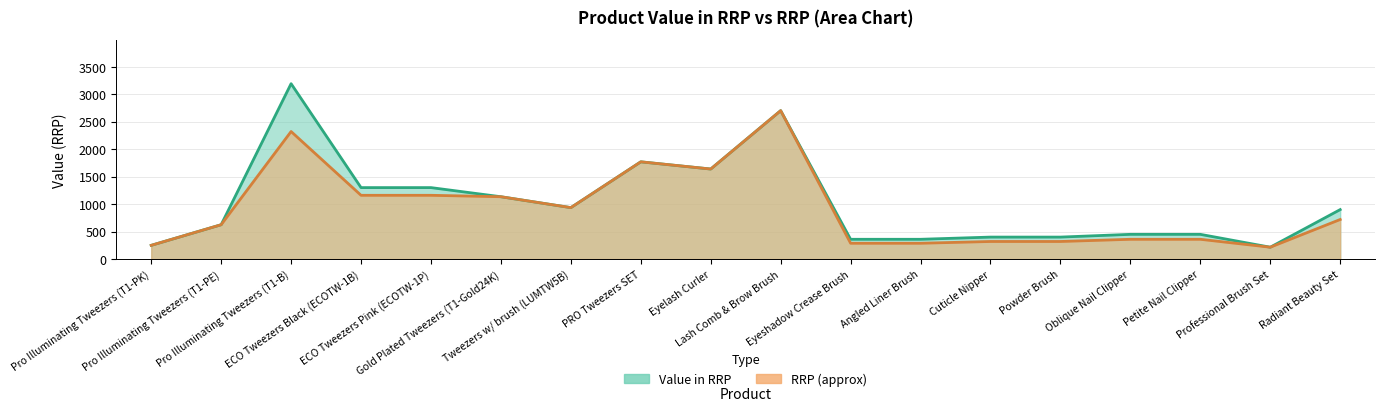

At Eyeshadow Crease Brush, list the series in order from largest to smallest.

Value in RRP, RRP (scaled)